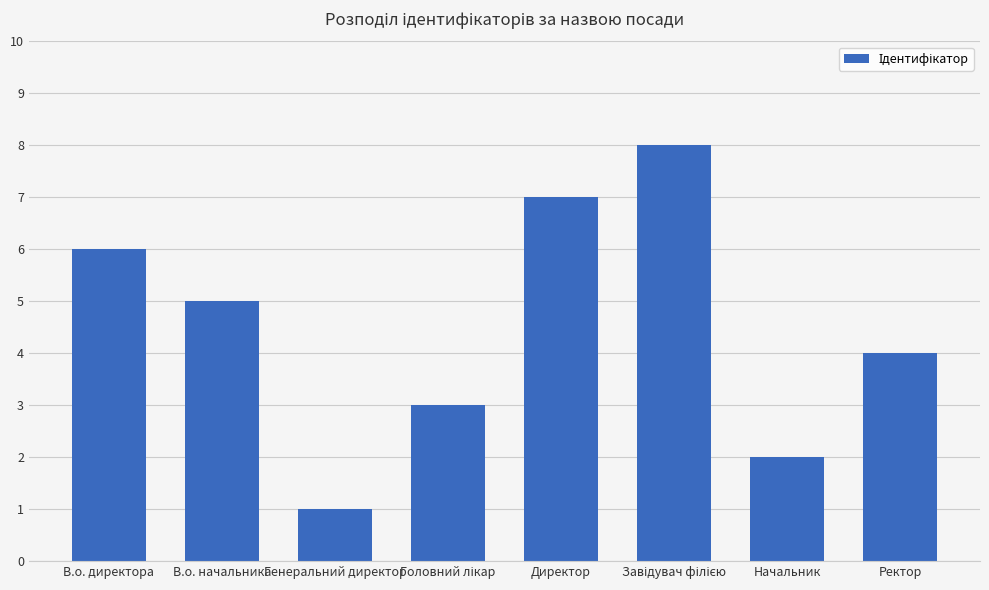

True or false: the data shows 11 at Директор.

False